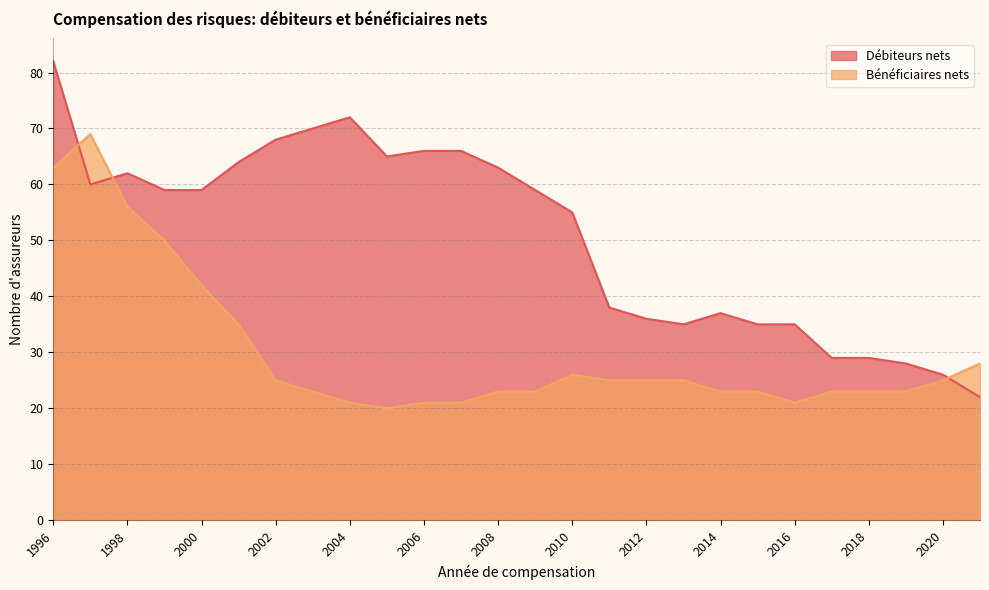

What is the smallest value displayed?

20